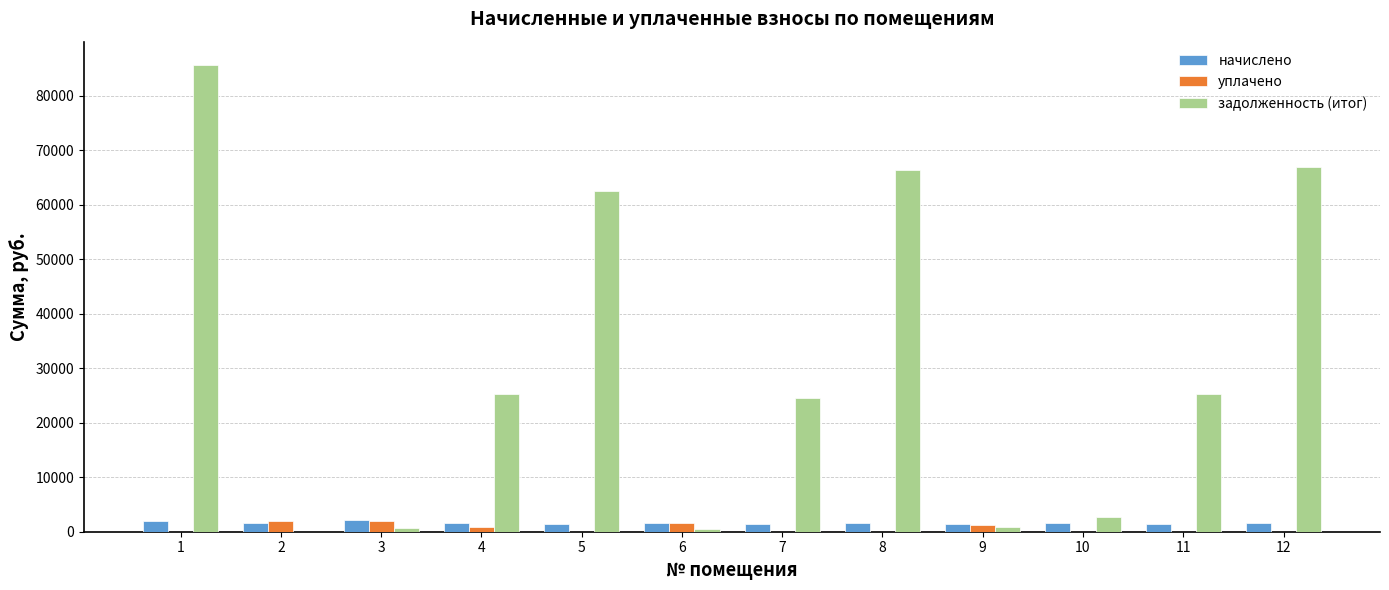

The value of задолженность (итог) at 11 is 25235.2. True or false?

True